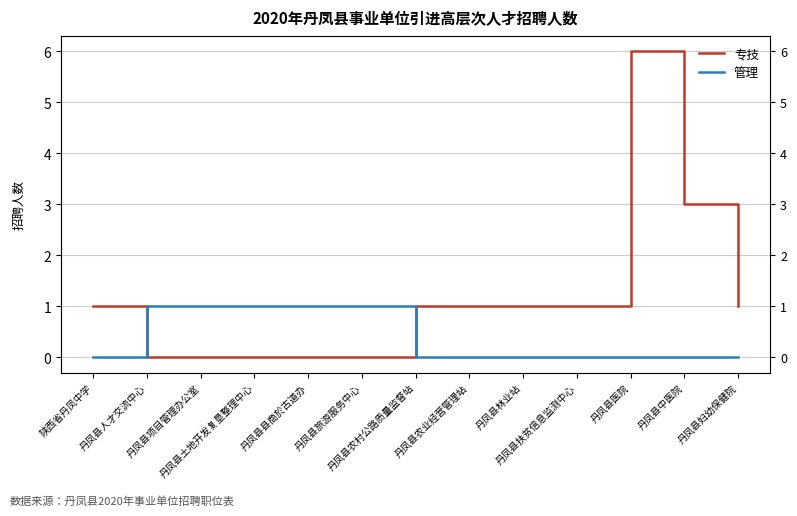

Reading left to right, what are all the values shown in this chart?

专技: 陕西省丹凤中学=1	丹凤县人才交流中心=0	丹凤县项目管理办公室=0	丹凤县土地开发复垦整理中心=0	丹凤县县商於古道办=0	丹凤县旅游服务中心=0	丹凤县农村公路质量监督站=1	丹凤县农业经营管理站=1	丹凤县林业站=1	丹凤县扶贫信息监测中心=1	丹凤县医院=6	丹凤县中医院=3	丹凤县妇幼保健院=1
管理: 陕西省丹凤中学=0	丹凤县人才交流中心=1	丹凤县项目管理办公室=1	丹凤县土地开发复垦整理中心=1	丹凤县县商於古道办=1	丹凤县旅游服务中心=1	丹凤县农村公路质量监督站=0	丹凤县农业经营管理站=0	丹凤县林业站=0	丹凤县扶贫信息监测中心=0	丹凤县医院=0	丹凤县中医院=0	丹凤县妇幼保健院=0